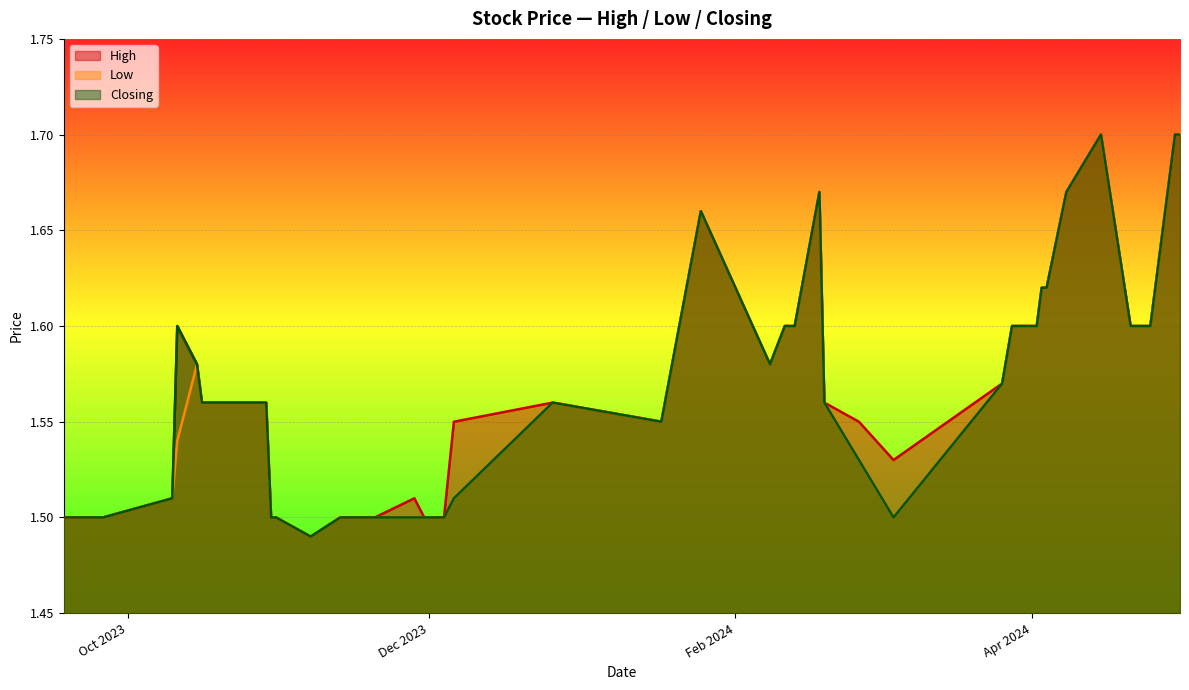

What is the label of the 16th point from the left?

13/02/2024